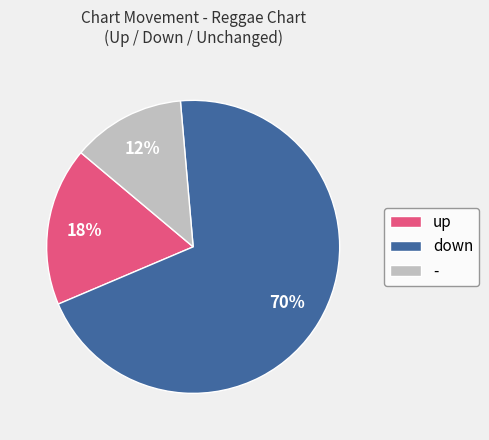

To the nearest percent, what percentage of the pie is -?

13%